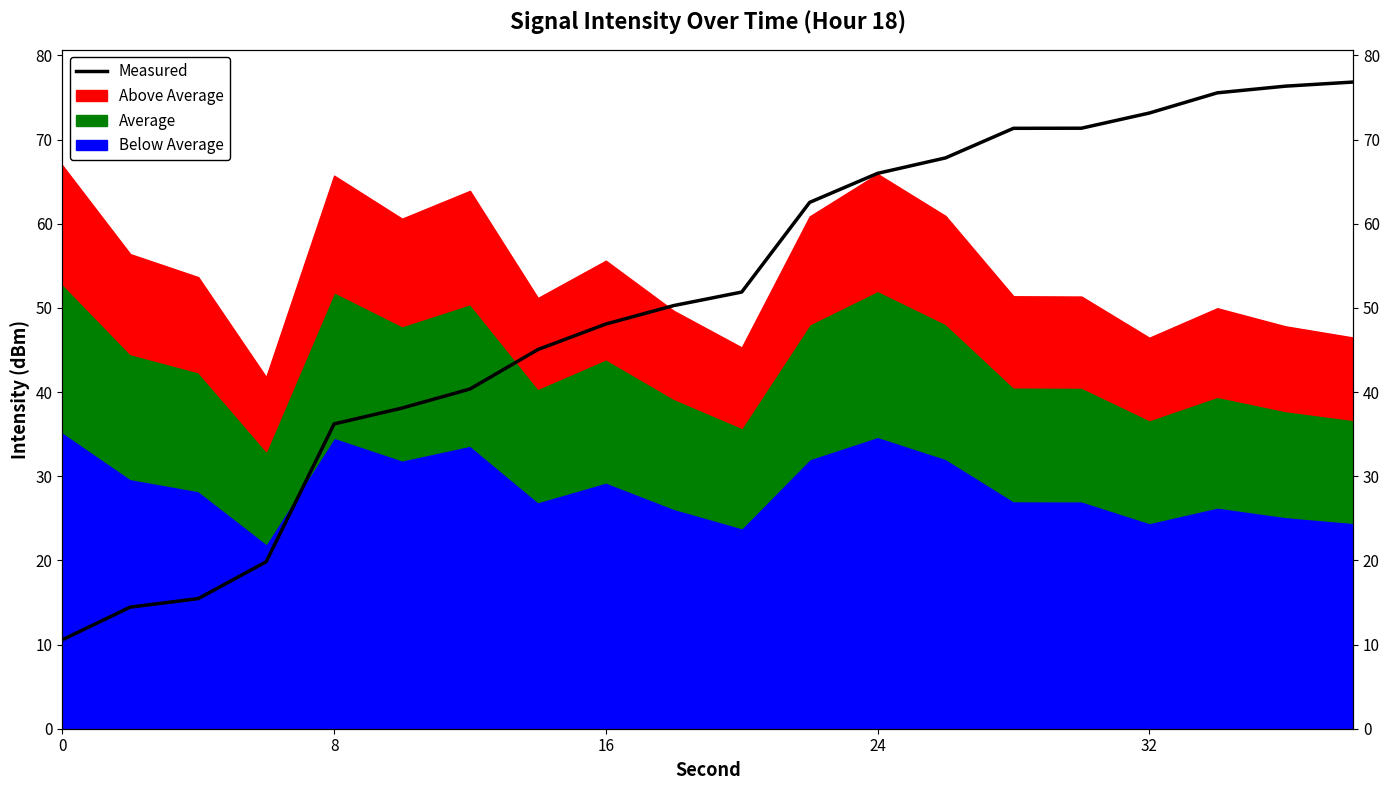

What is the minimum value shown in the chart?

10.6